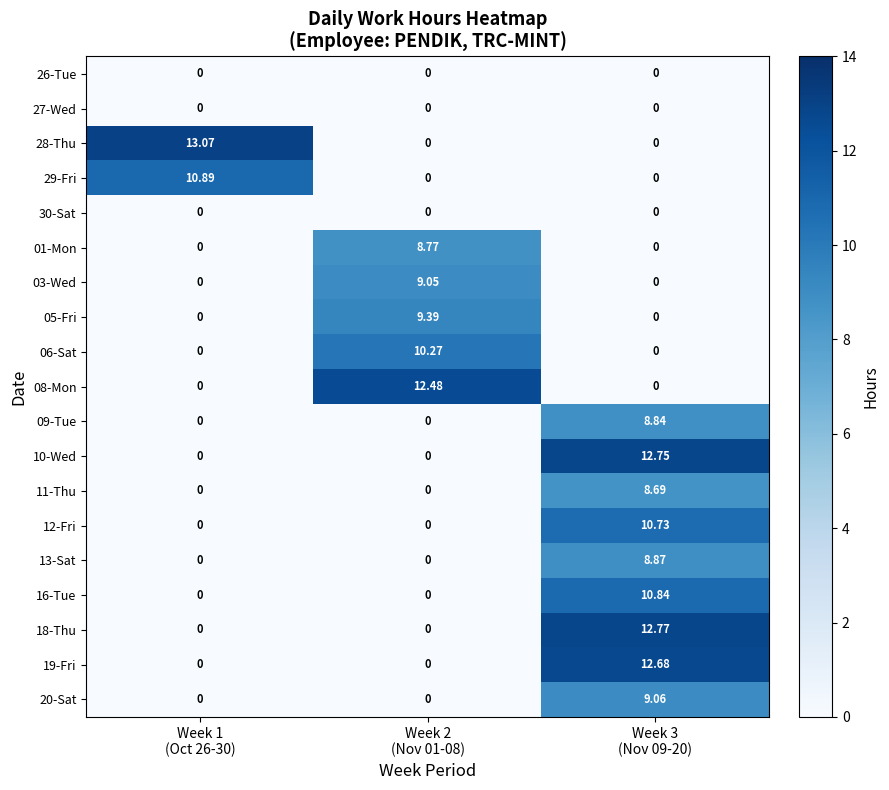

What is the total value across all series at Week 2
(Nov 01-08)?

50.0